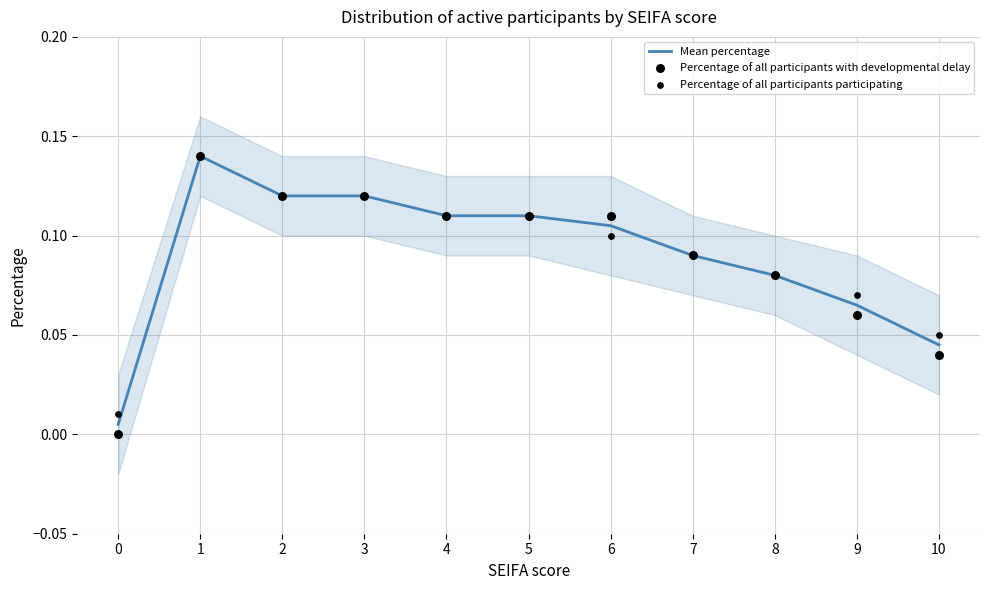

What are all the series names shown in the legend?

Mean percentage, Percentage of all participants with developmental delay, Percentage of all participants participating